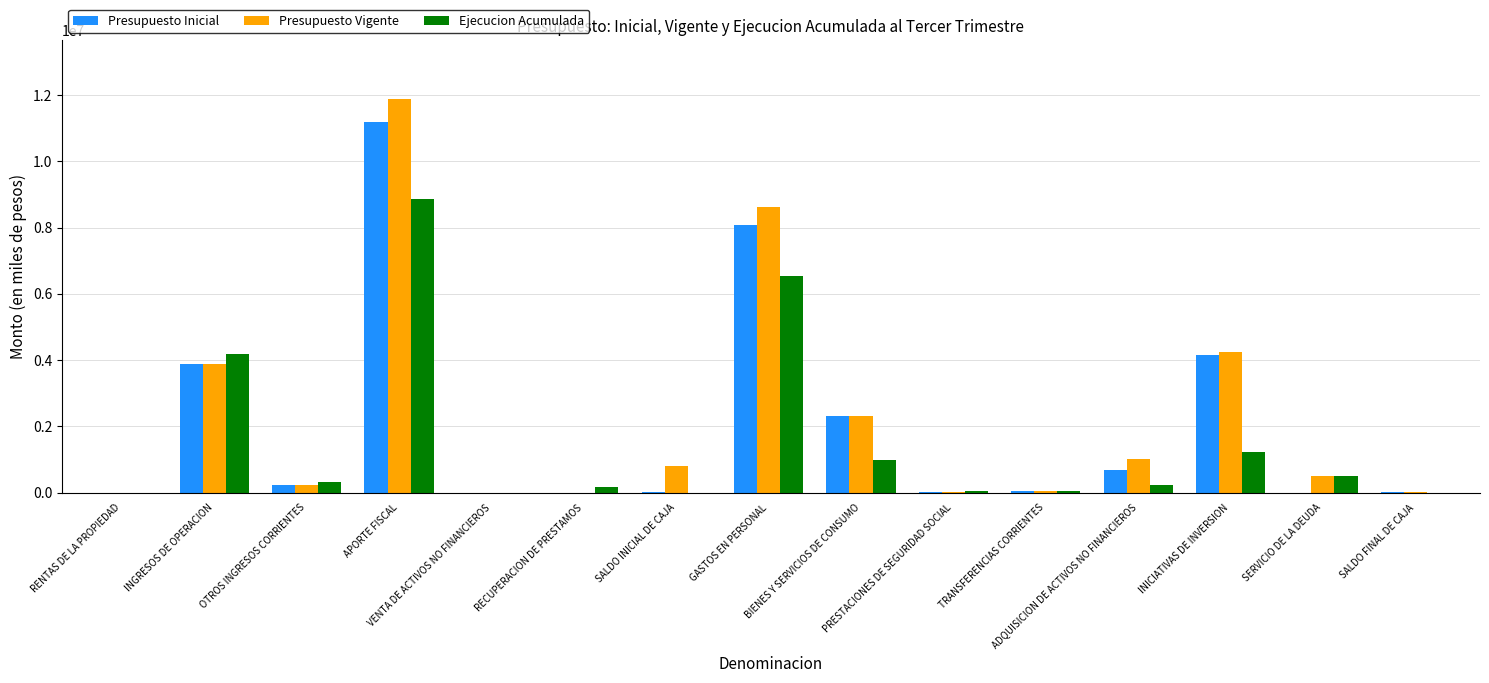

Which series changed the most between RECUPERACION DE PRESTAMOS and SALDO INICIAL DE CAJA?

Presupuesto Vigente